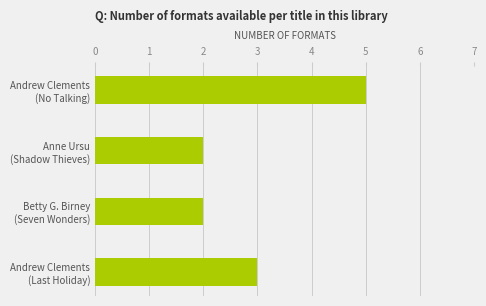

Reading top to bottom, list all the values displayed in this chart.

5	2	2	3